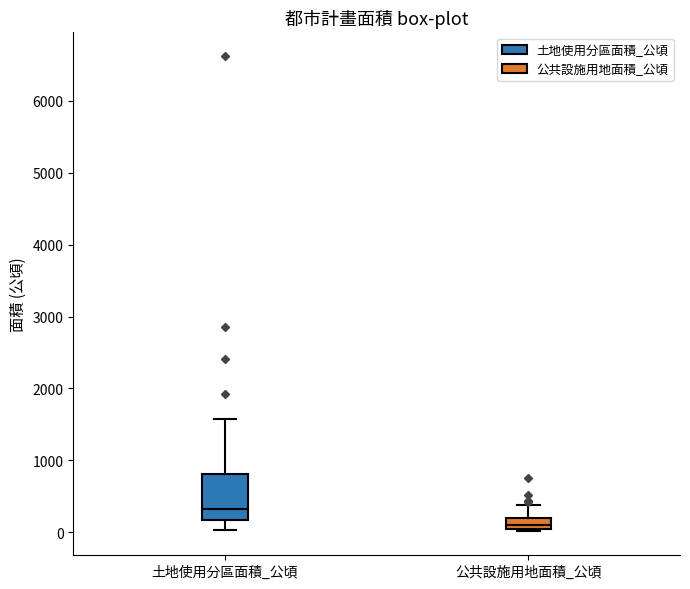

Which box is the tallest, from its lower edge to its upper edge?

土地使用分區面積_公頃